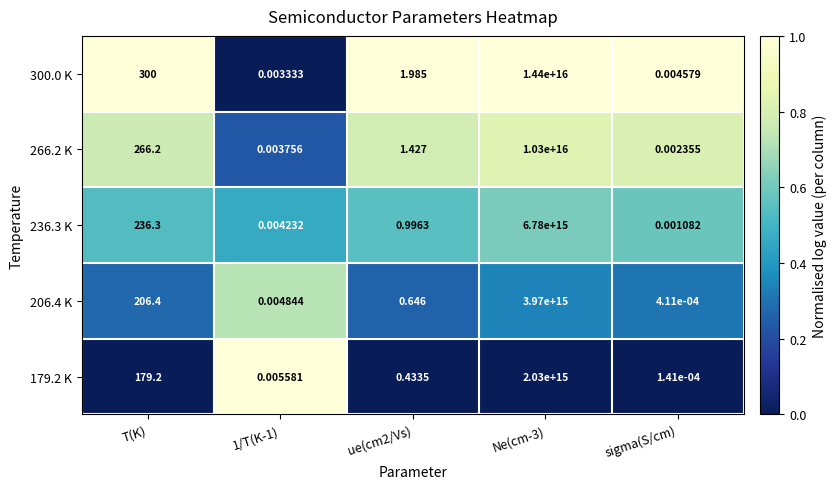

At how many categories does at least one series exceed 0?

5